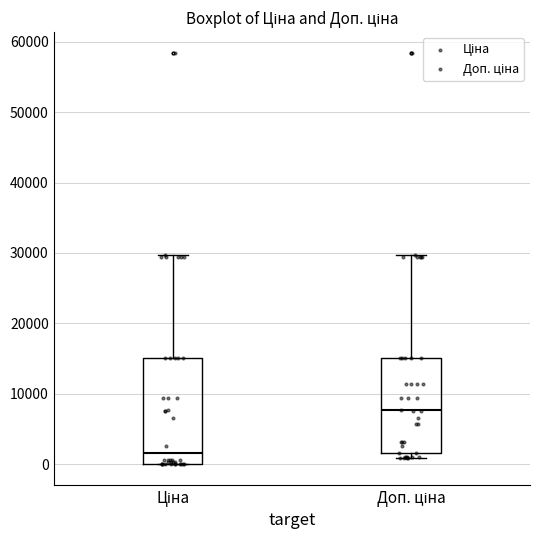

Which box has the lowest median line?

Ціна